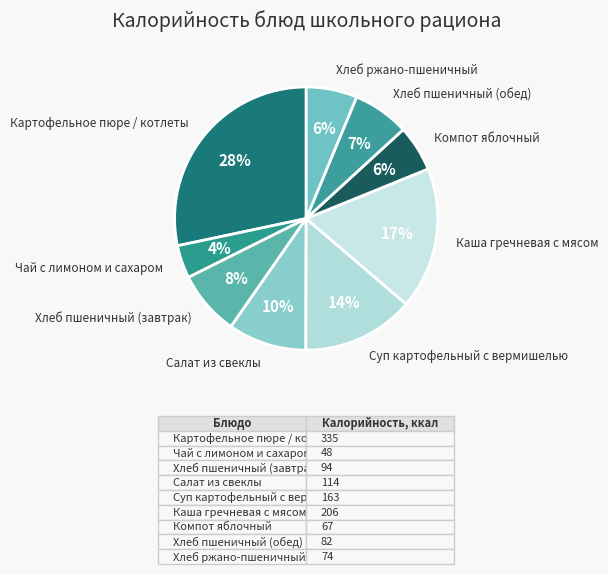

To the nearest percent, what is the difference between the largest and smallest slice percentages?

24%